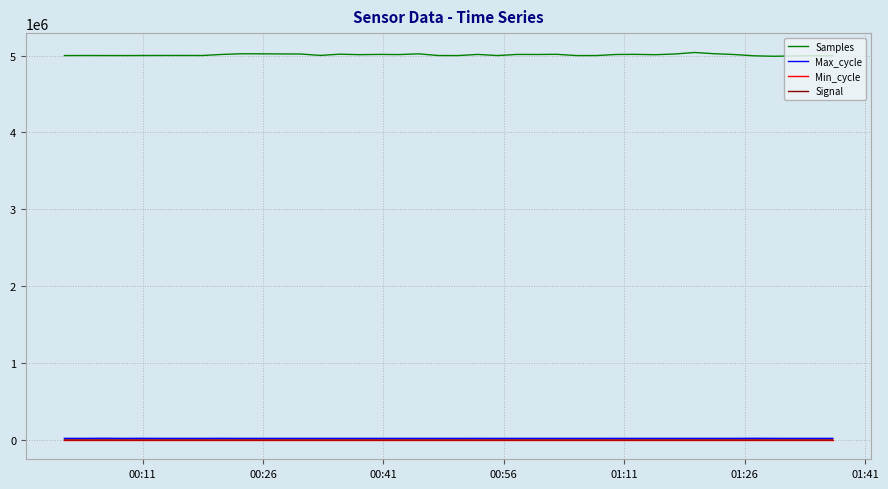

What is the average value of the Max_cycle series?

20070